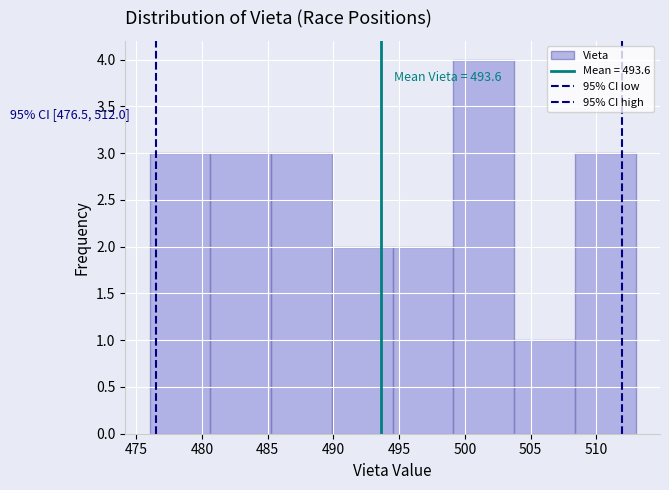

Over which range of the x-axis is the bar tallest?

499.0 to 504.0